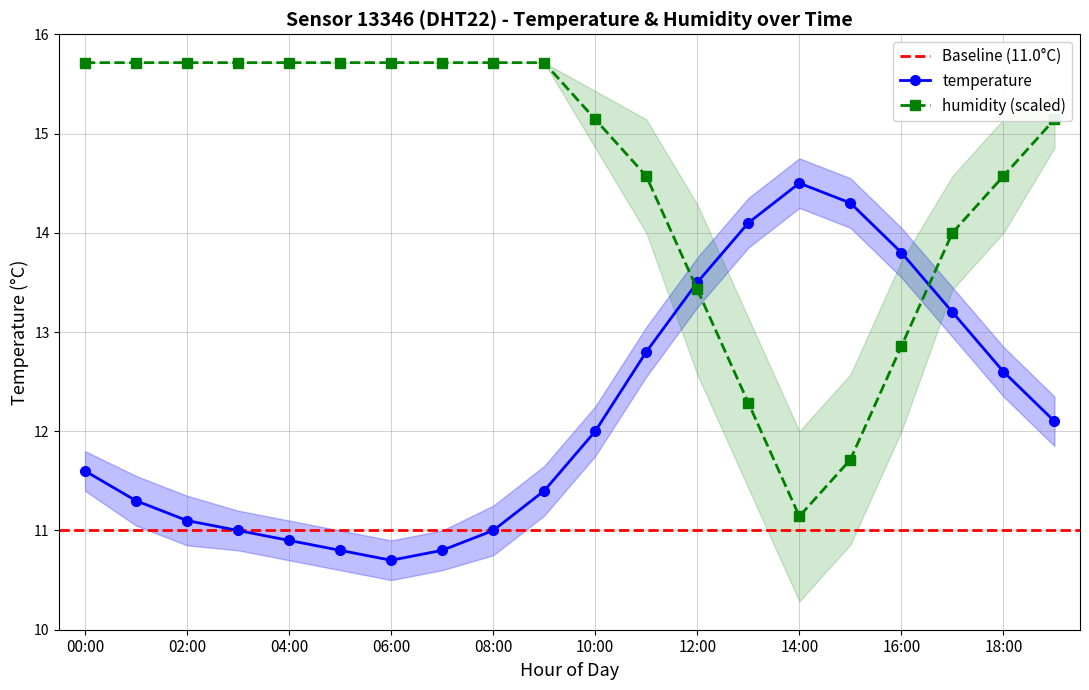

At which category does the chart reach its peak across all series?

00:00